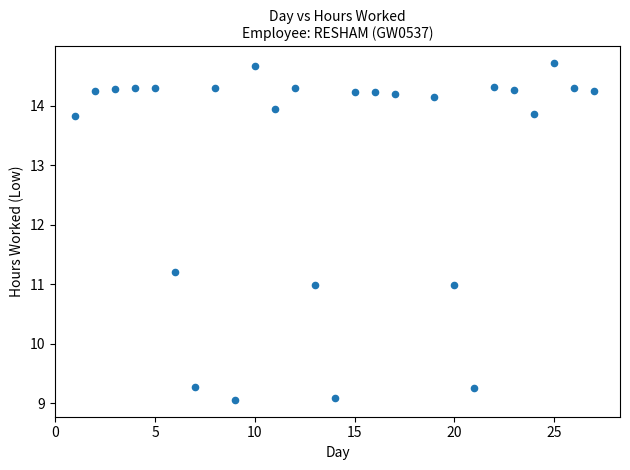

What is the range of X values (max minus min)?

26.0